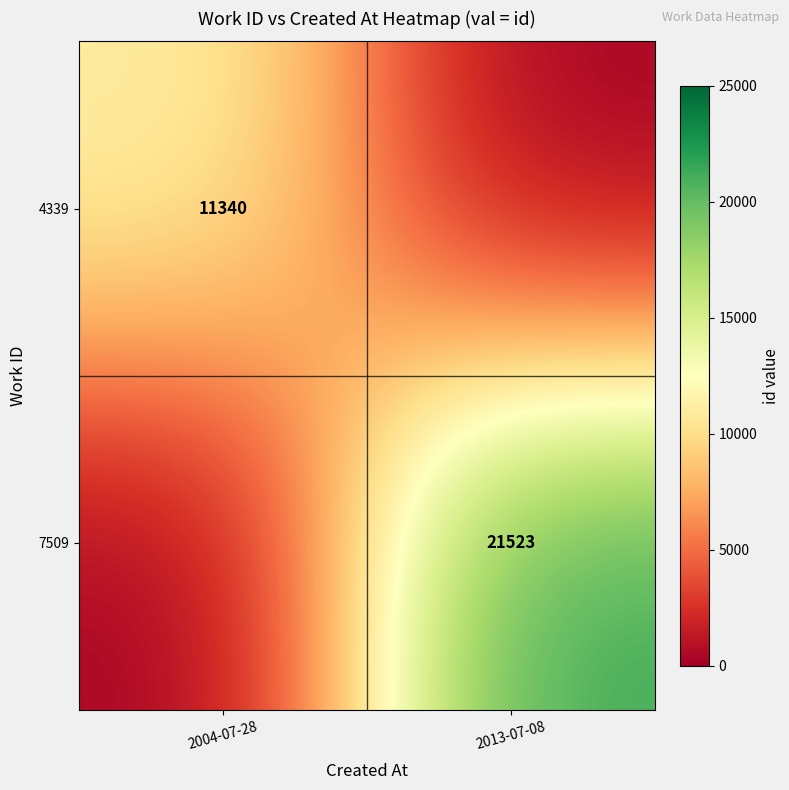

True or false: 7509 has a value of 34155 at 2013-07-08.

False